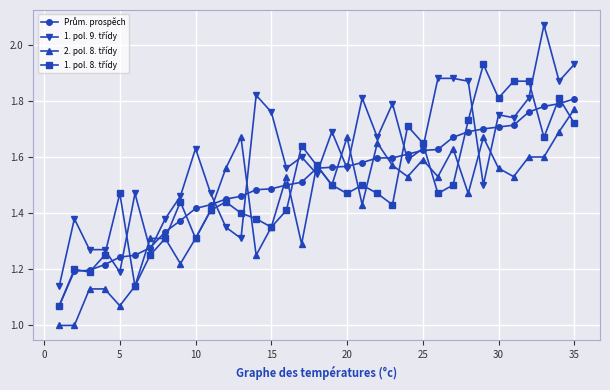

Does the chart display data point markers on the line(s)?

Yes